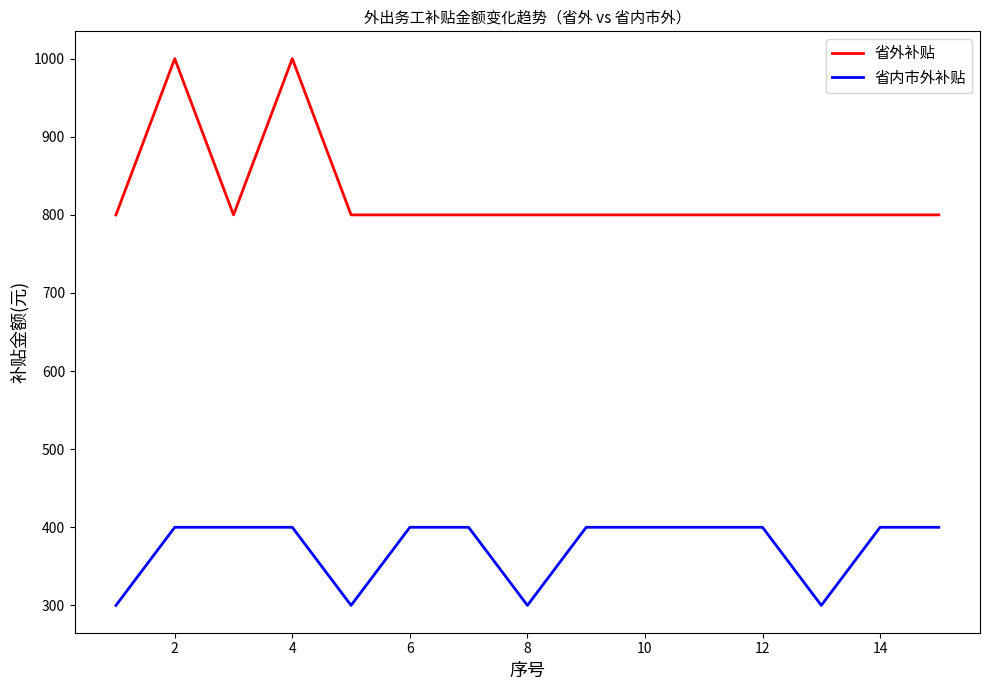

What is the average value of the 省内市外补贴 series?

373